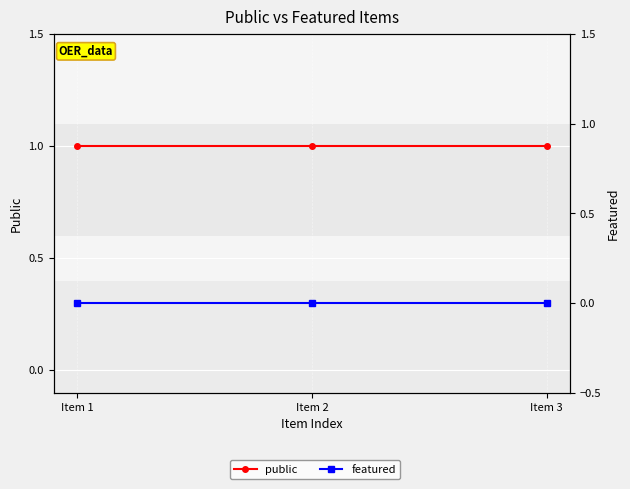

Rank the series at Item 3 from lowest to highest value.

featured, public